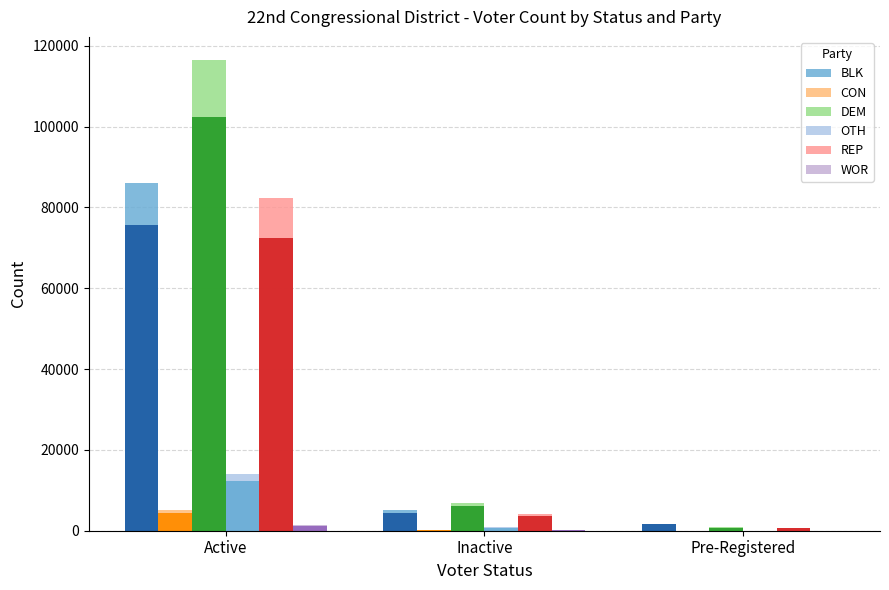

What is the label of the 3rd bar from the right?

Active